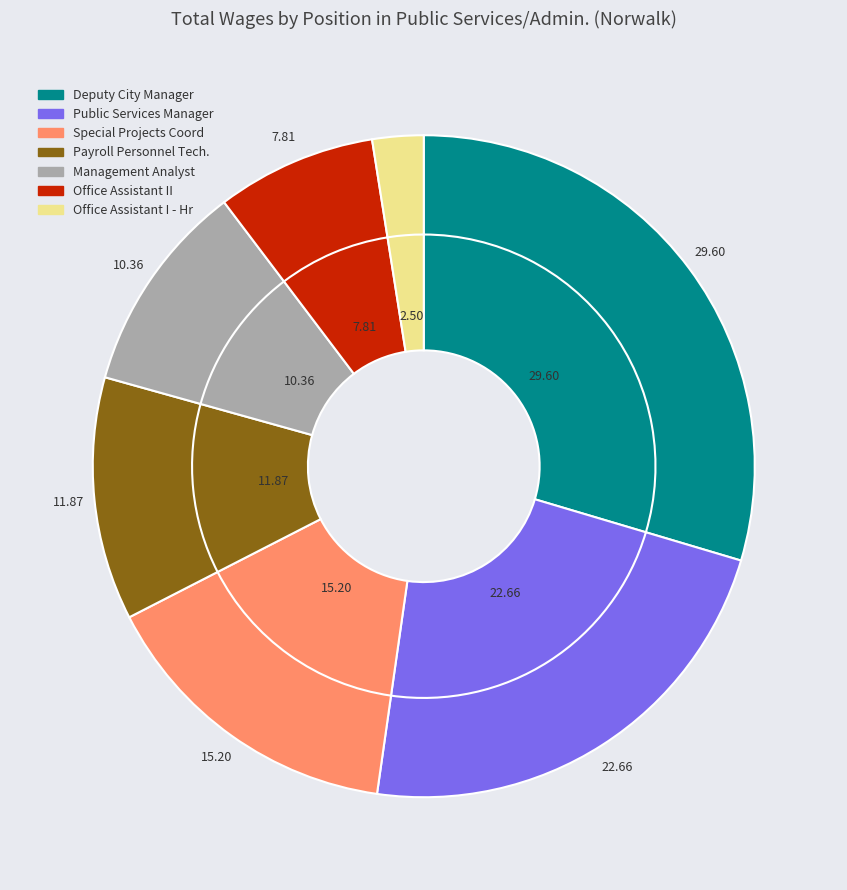

Combined, do Special Projects Coord and Payroll Personnel Tech. account for over 50%?

No